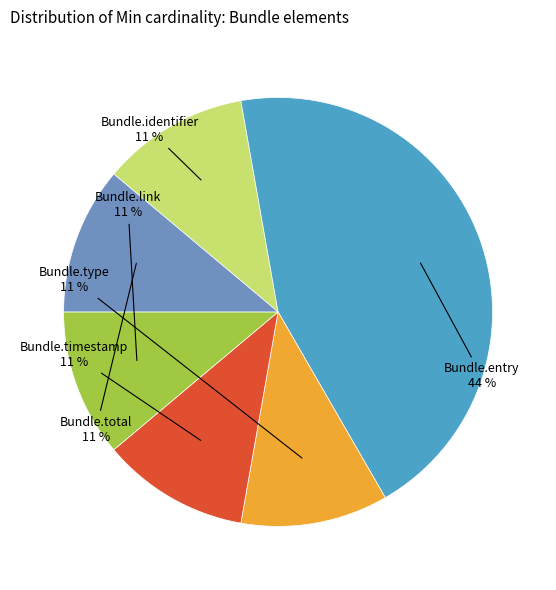

Is there any slice that represents more than half of the pie?

No